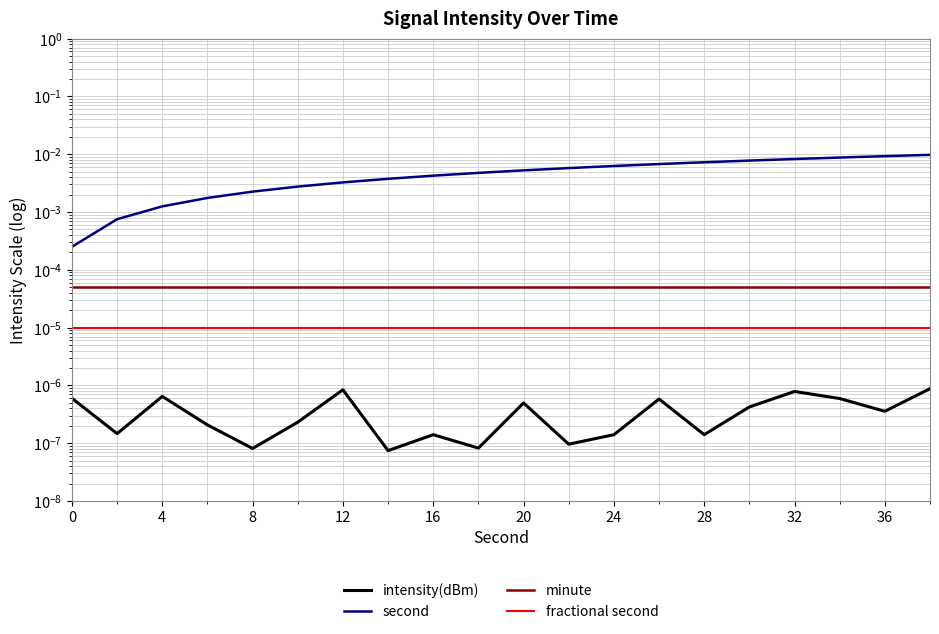

True or false: minute has more than 0 interior local peaks.

False